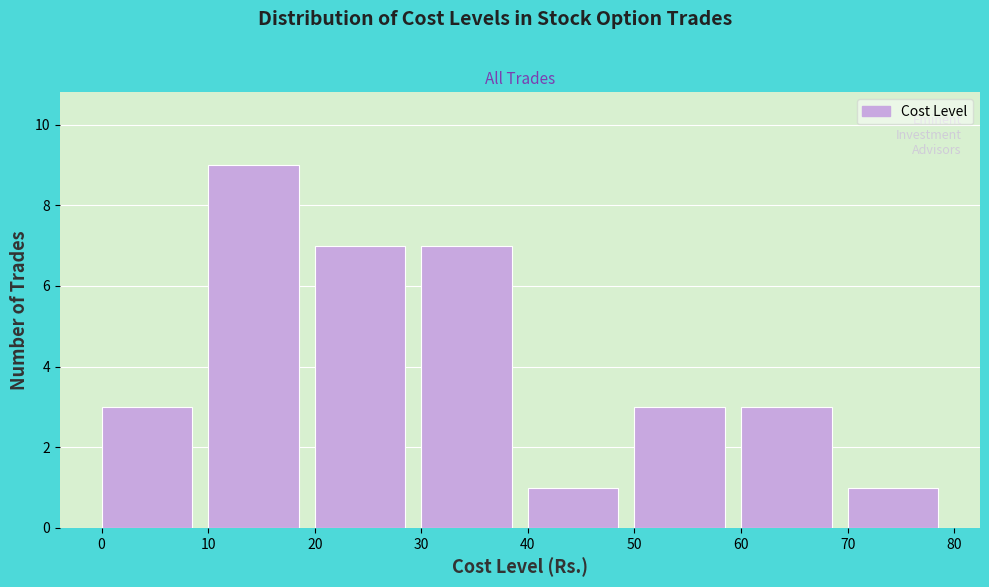

Over which range of the x-axis is the bar tallest?

10 to 20